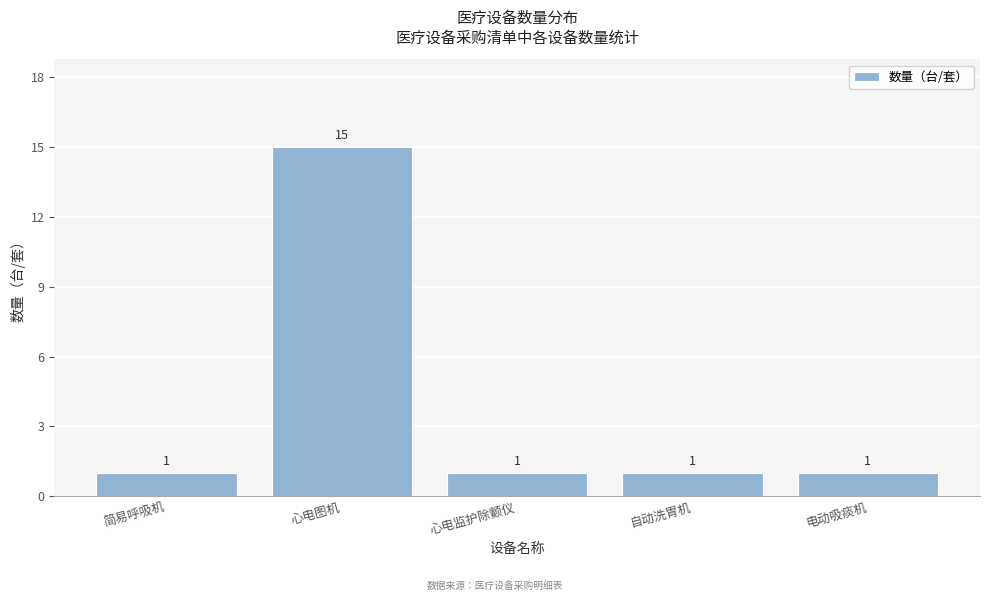

Reading left to right, transcribe all the data shown in this chart.

1	15	1	1	1